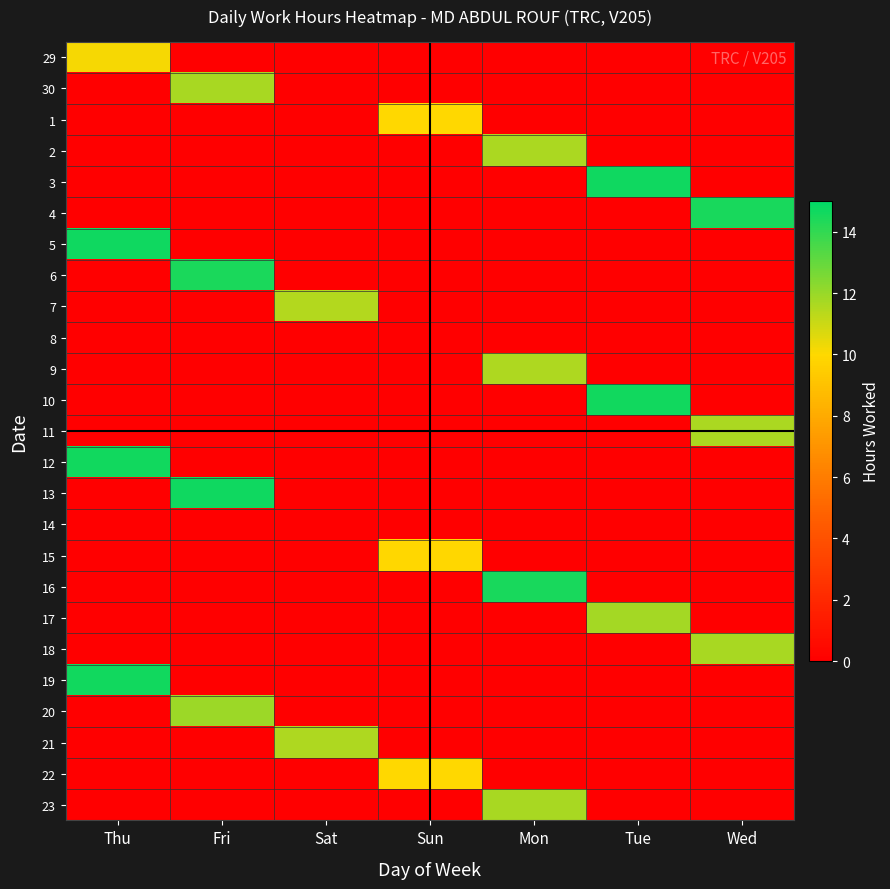

Reading left to right, extract all data points from this chart.

29: Thu=10.1	Fri=0.0	Sat=0.0	Sun=0.0	Mon=0.0	Tue=0.0	Wed=0.0
30: Thu=0.0	Fri=11.7	Sat=0.0	Sun=0.0	Mon=0.0	Tue=0.0	Wed=0.0
1: Thu=0.0	Fri=0.0	Sat=0.0	Sun=10.0	Mon=0.0	Tue=0.0	Wed=0.0
2: Thu=0.0	Fri=0.0	Sat=0.0	Sun=0.0	Mon=11.6	Tue=0.0	Wed=0.0
3: Thu=0.0	Fri=0.0	Sat=0.0	Sun=0.0	Mon=0.0	Tue=14.7	Wed=0.0
4: Thu=0.0	Fri=0.0	Sat=0.0	Sun=0.0	Mon=0.0	Tue=0.0	Wed=14.5
5: Thu=14.7	Fri=0.0	Sat=0.0	Sun=0.0	Mon=0.0	Tue=0.0	Wed=0.0
6: Thu=0.0	Fri=14.4	Sat=0.0	Sun=0.0	Mon=0.0	Tue=0.0	Wed=0.0
7: Thu=0.0	Fri=0.0	Sat=11.4	Sun=0.0	Mon=0.0	Tue=0.0	Wed=0.0
8: Thu=0.0	Fri=0.0	Sat=0.0	Sun=0.0	Mon=0.0	Tue=0.0	Wed=0.0
9: Thu=0.0	Fri=0.0	Sat=0.0	Sun=0.0	Mon=11.6	Tue=0.0	Wed=0.0
10: Thu=0.0	Fri=0.0	Sat=0.0	Sun=0.0	Mon=0.0	Tue=14.6	Wed=0.0
11: Thu=0.0	Fri=0.0	Sat=0.0	Sun=0.0	Mon=0.0	Tue=0.0	Wed=11.6
12: Thu=14.6	Fri=0.0	Sat=0.0	Sun=0.0	Mon=0.0	Tue=0.0	Wed=0.0
13: Thu=0.0	Fri=14.7	Sat=0.0	Sun=0.0	Mon=0.0	Tue=0.0	Wed=0.0
14: Thu=0.0	Fri=0.0	Sat=0.0	Sun=0.0	Mon=0.0	Tue=0.0	Wed=0.0
15: Thu=0.0	Fri=0.0	Sat=0.0	Sun=9.9	Mon=0.0	Tue=0.0	Wed=0.0
16: Thu=0.0	Fri=0.0	Sat=0.0	Sun=0.0	Mon=14.5	Tue=0.0	Wed=0.0
17: Thu=0.0	Fri=0.0	Sat=0.0	Sun=0.0	Mon=0.0	Tue=11.8	Wed=0.0
18: Thu=0.0	Fri=0.0	Sat=0.0	Sun=0.0	Mon=0.0	Tue=0.0	Wed=11.7
19: Thu=14.6	Fri=0.0	Sat=0.0	Sun=0.0	Mon=0.0	Tue=0.0	Wed=0.0
20: Thu=0.0	Fri=11.9	Sat=0.0	Sun=0.0	Mon=0.0	Tue=0.0	Wed=0.0
21: Thu=0.0	Fri=0.0	Sat=11.6	Sun=0.0	Mon=0.0	Tue=0.0	Wed=0.0
22: Thu=0.0	Fri=0.0	Sat=0.0	Sun=10.0	Mon=0.0	Tue=0.0	Wed=0.0
23: Thu=0.0	Fri=0.0	Sat=0.0	Sun=0.0	Mon=11.7	Tue=0.0	Wed=0.0